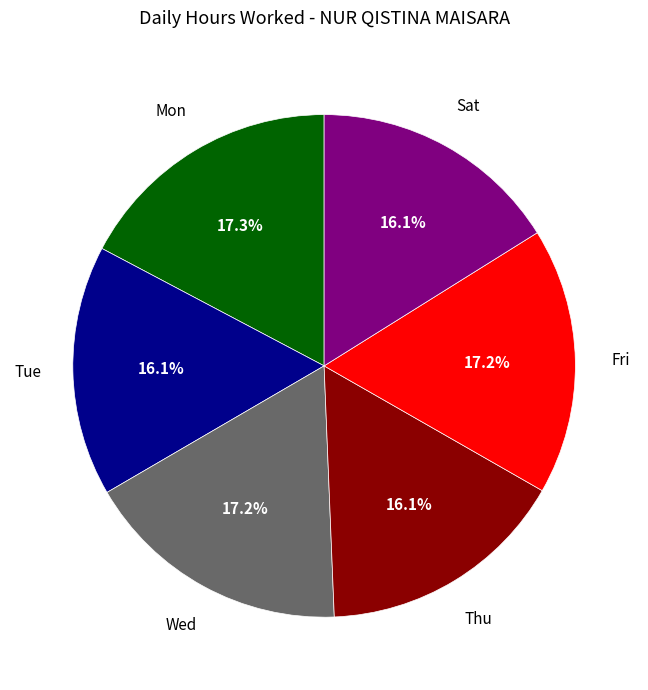

Is there a majority slice in this chart?

No